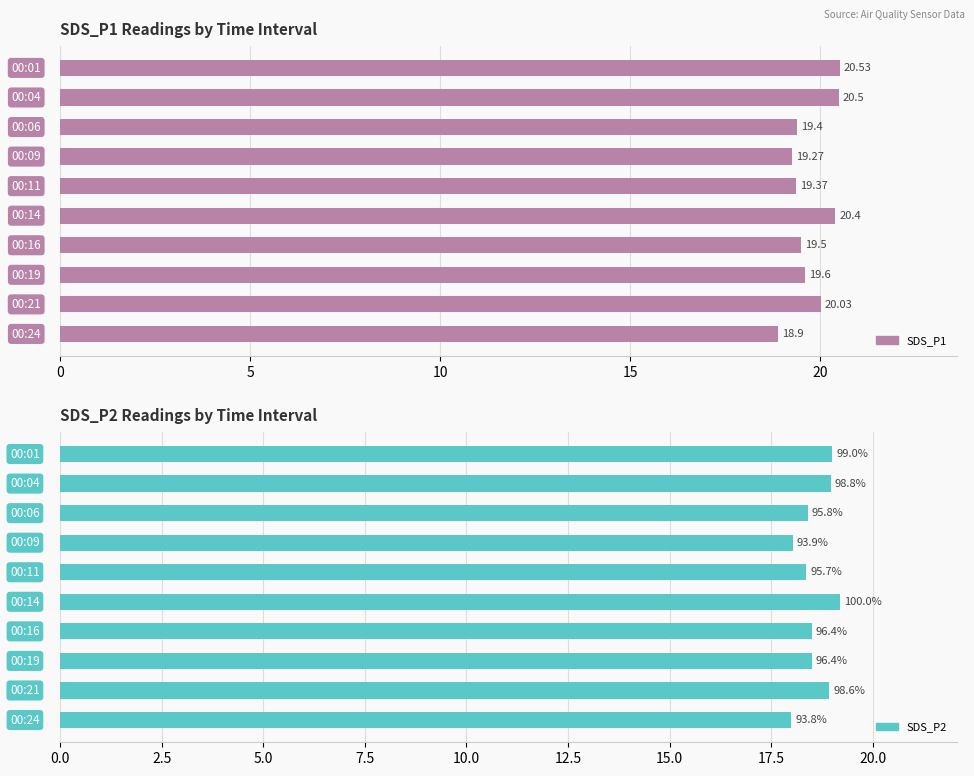

Between 0 and 7, which series saw the biggest shift?

SDS_P1